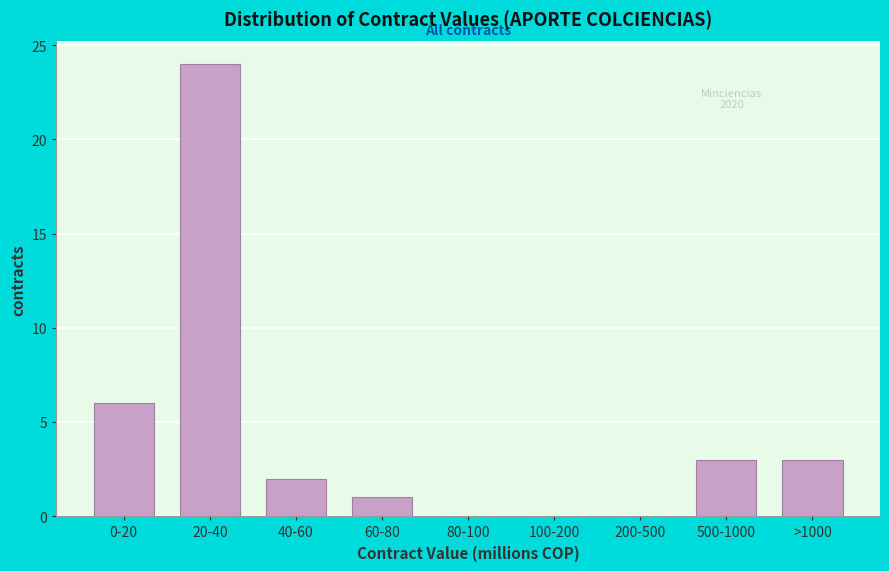

Reading left to right, list all the values displayed in this chart.

0-20=6	20-40=24	40-60=2	60-80=1	80-100=0	100-200=0	200-500=0	500-1000=3	>1000=3